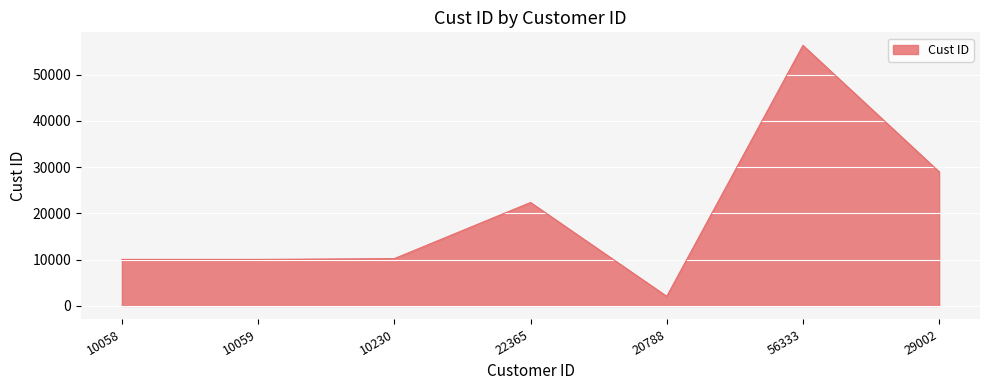

What is the smallest value displayed?

2078